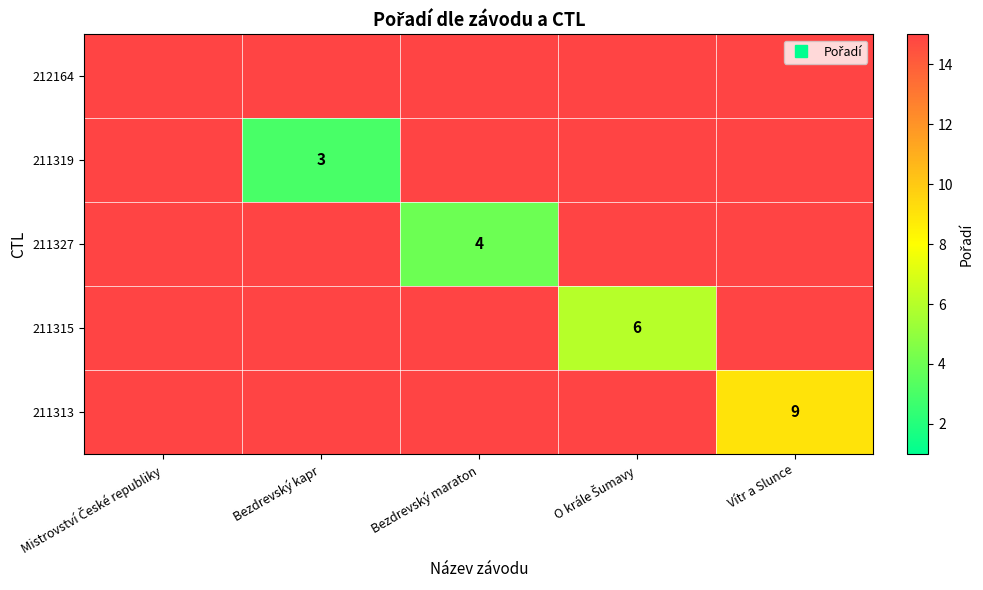

Which series has the widest spread of values?

211319